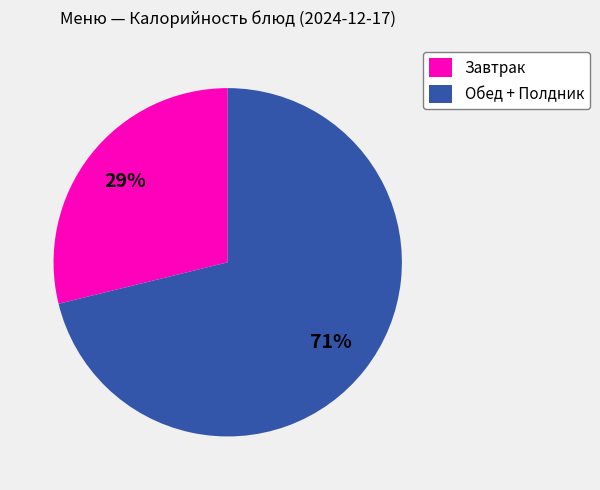

Rank the categories by value from lowest to highest.

Завтрак, Обед + Полдник